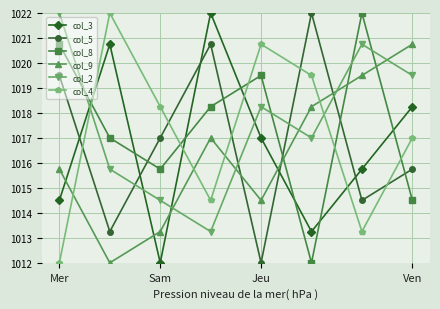

What is the maximum value shown in the chart?

1022.0